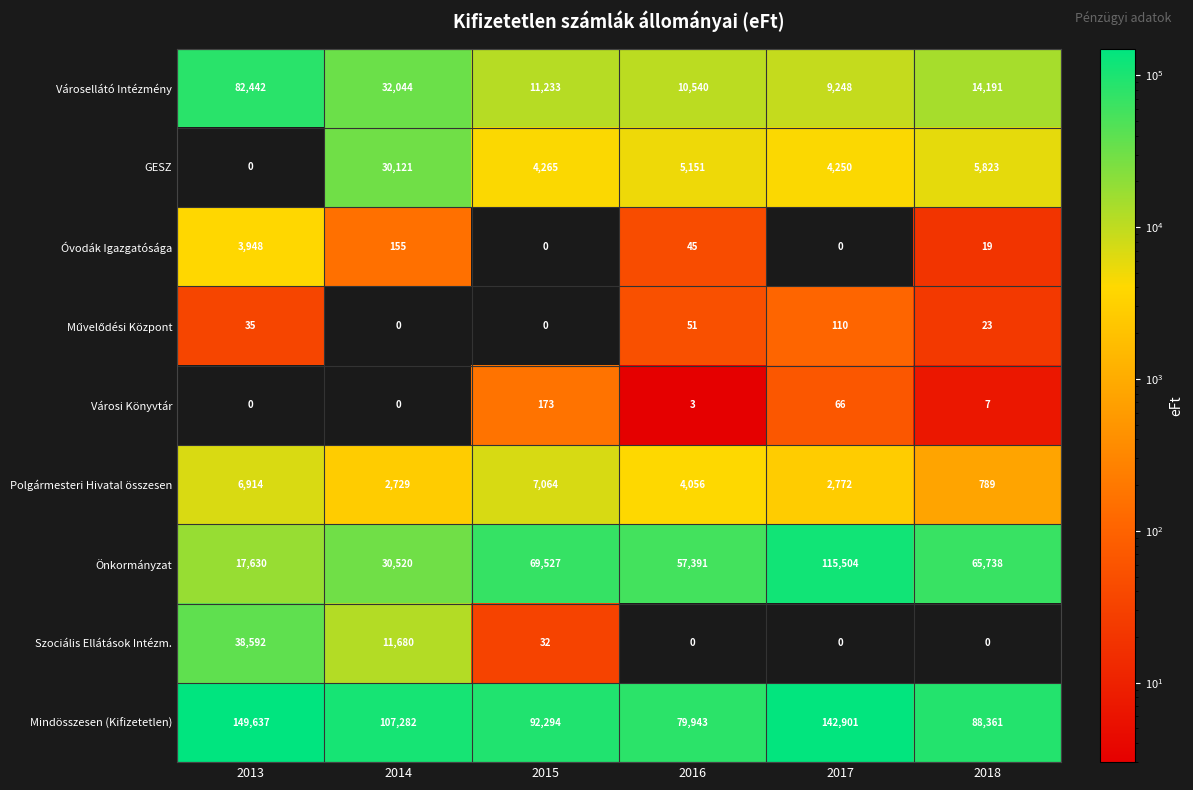

Rank the categories by Városellátó Intézmény value from highest to lowest.

2013, 2014, 2018, 2015, 2016, 2017